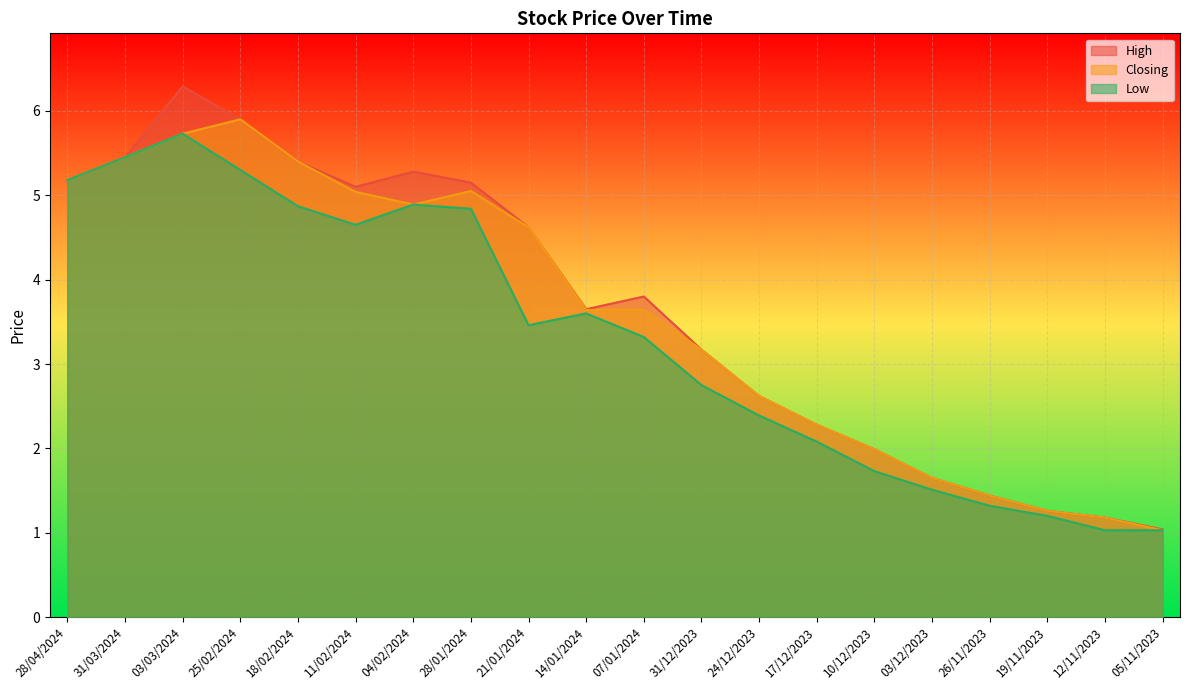

How many lines are shown in the chart?

3